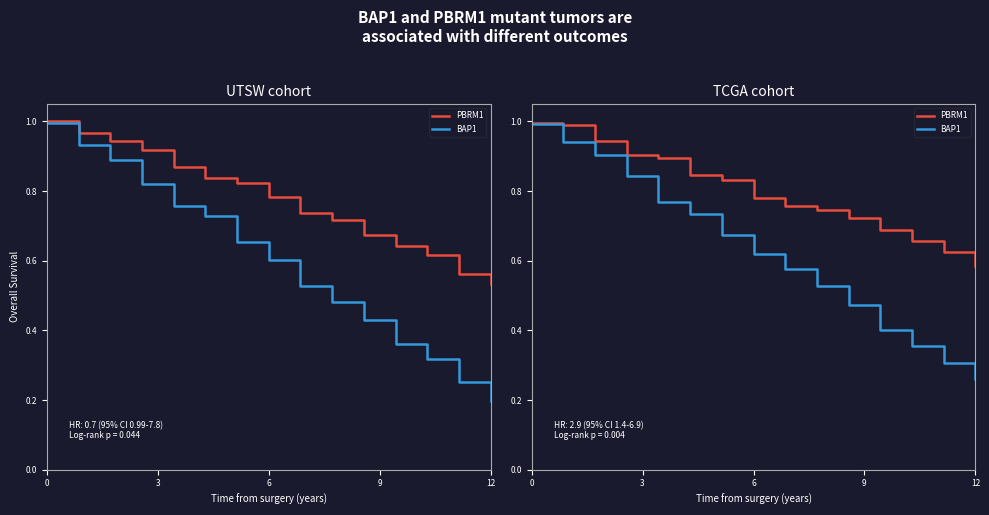

What is the value of the PBRM1 point at the 12th from the left?

0.7